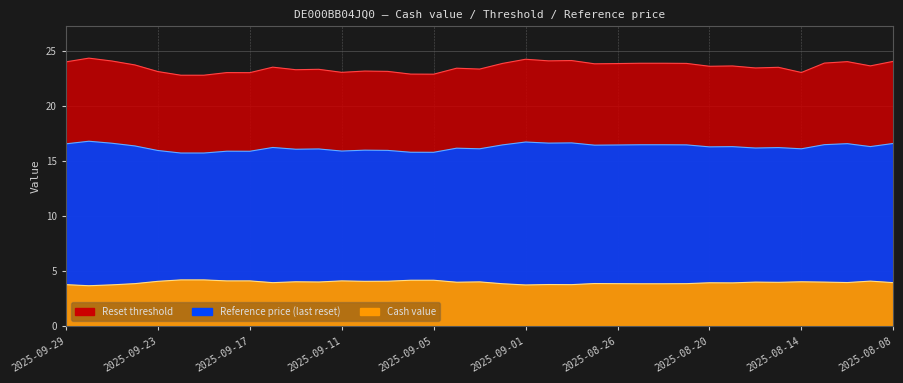

The Reference price (last reset) series shows 29.0 at 2025-08-27. True or false?

False